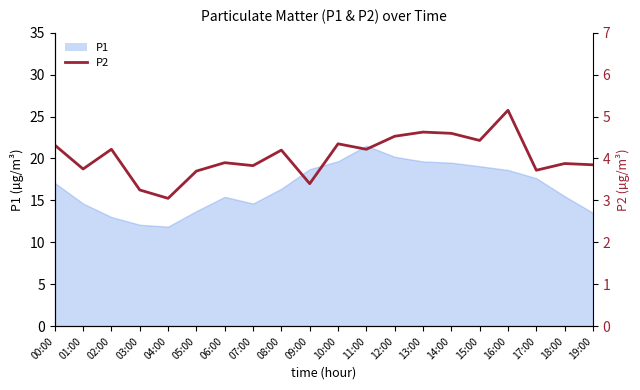

What is the label of the 15th point from the right?

05:00